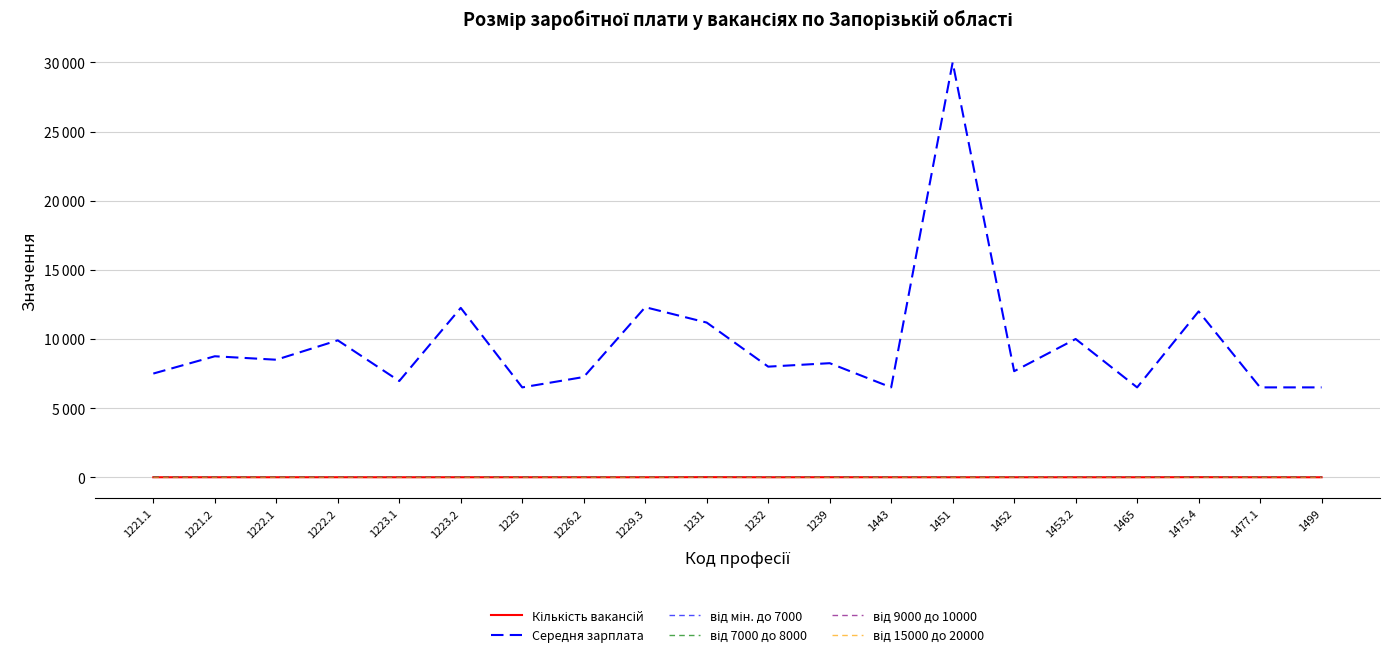

Is this an area chart (filled region under the line)?

No